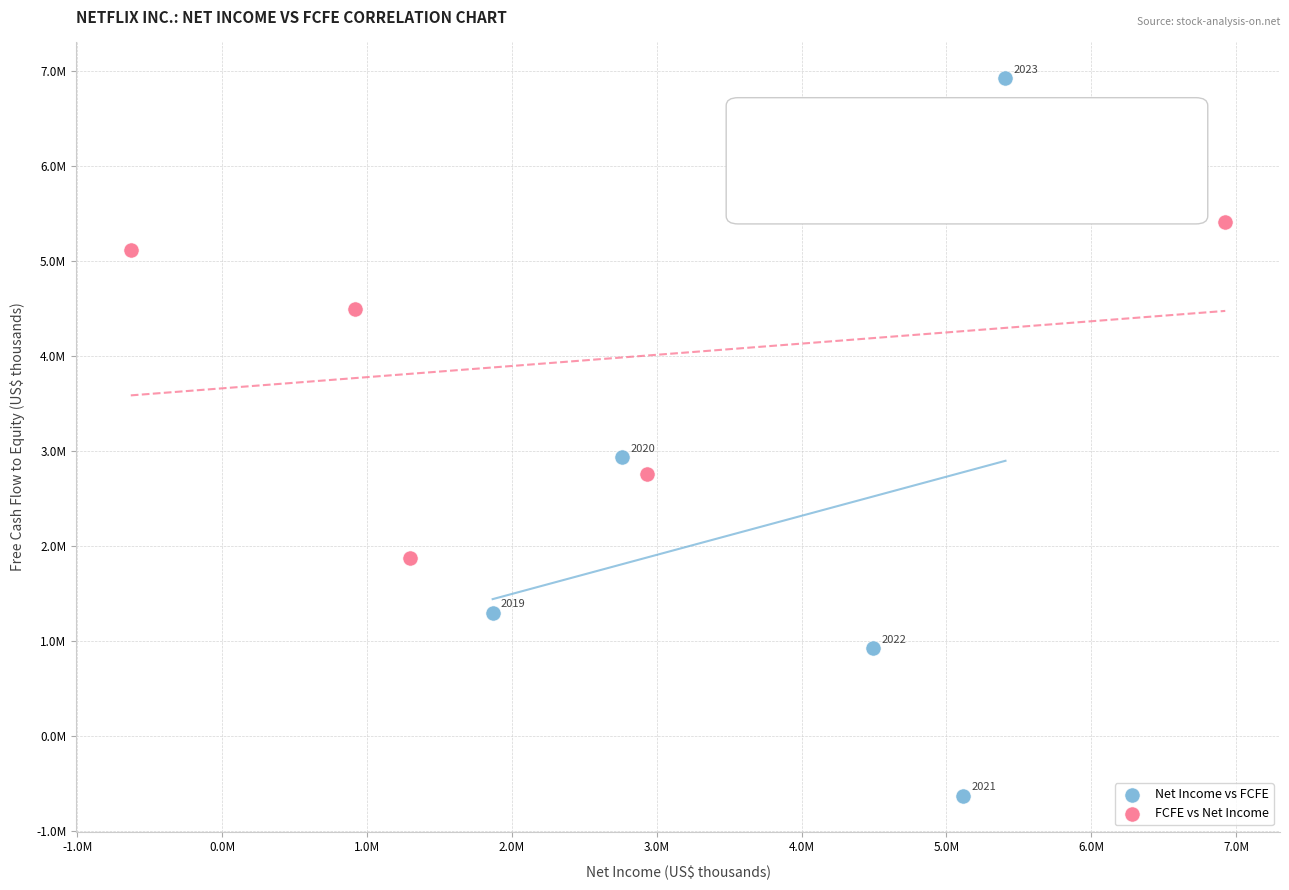

What are all the series names shown in the legend?

Net Income vs FCFE, FCFE vs Net Income